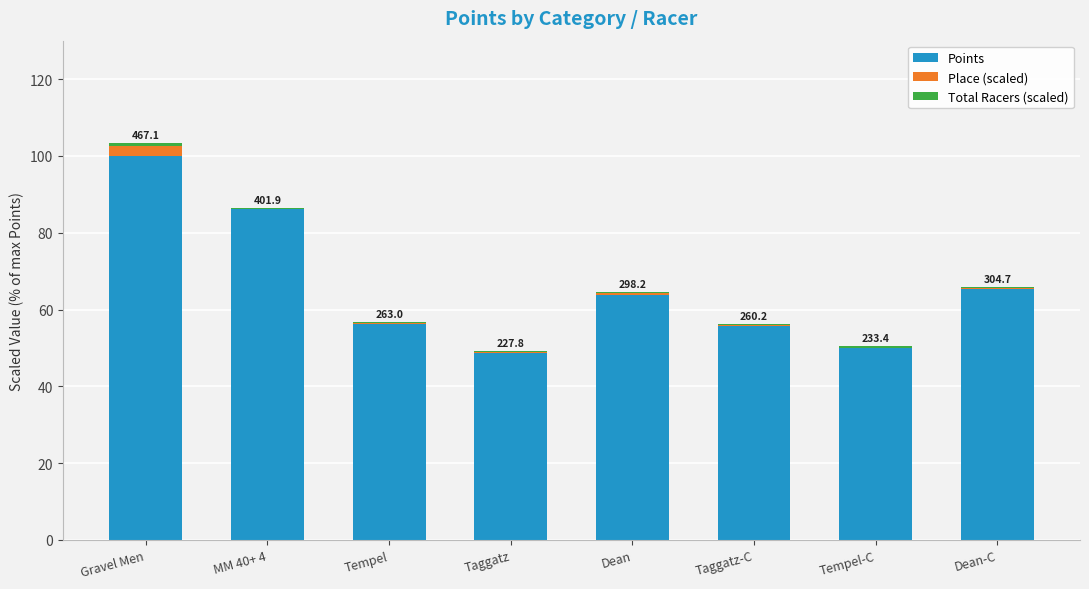

Is it true that Points equals 48.8 at Taggatz?

True